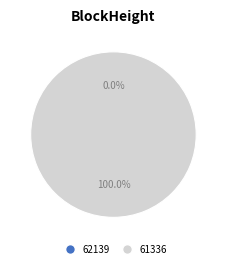

The 62139 slice represents 0% of the pie. True or false?

True